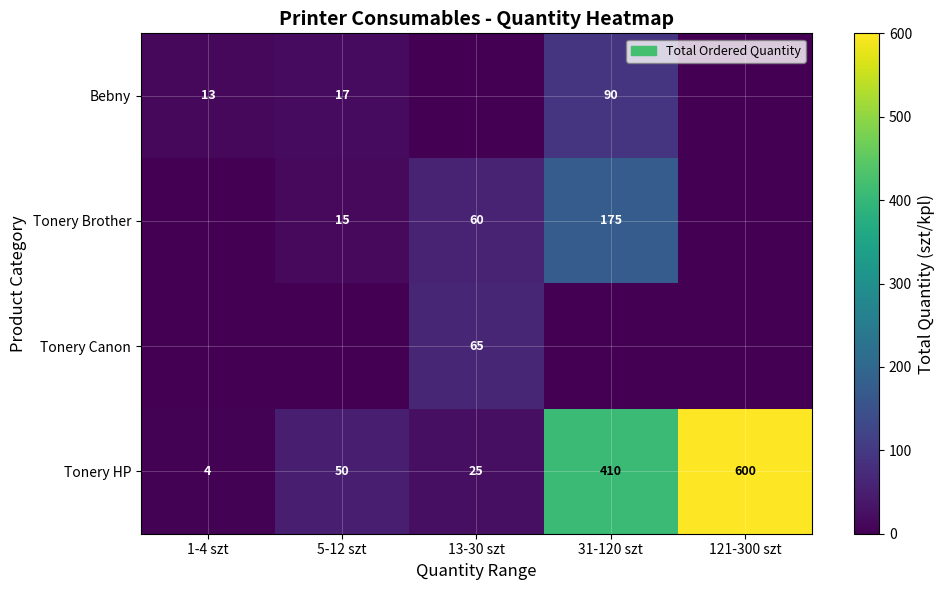

What is the difference between the Bebny values at 5-12 szt and 1-4 szt?

4